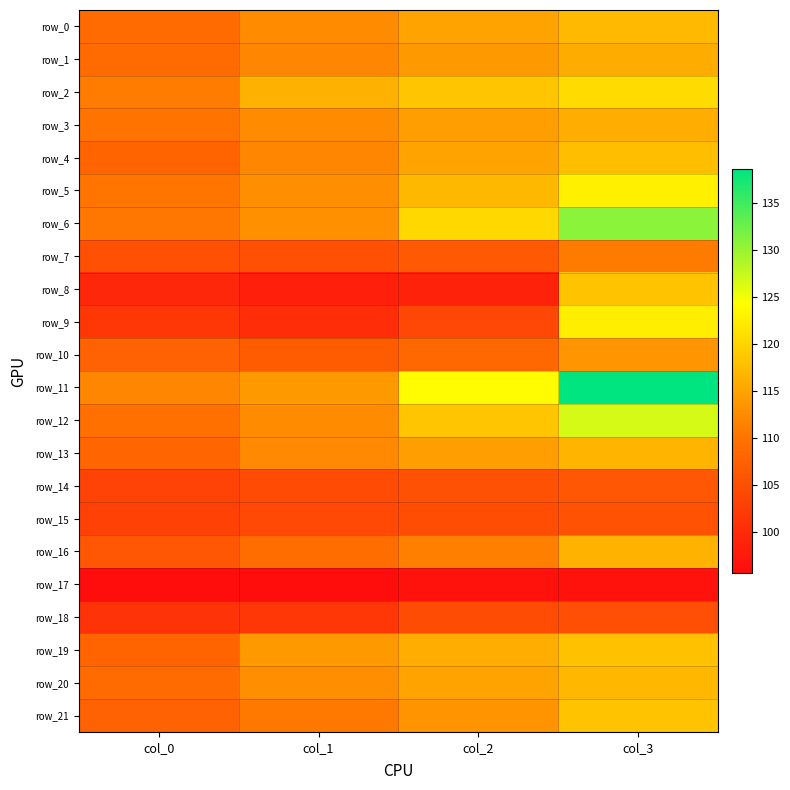

Which series has the largest total across all categories?

row_11